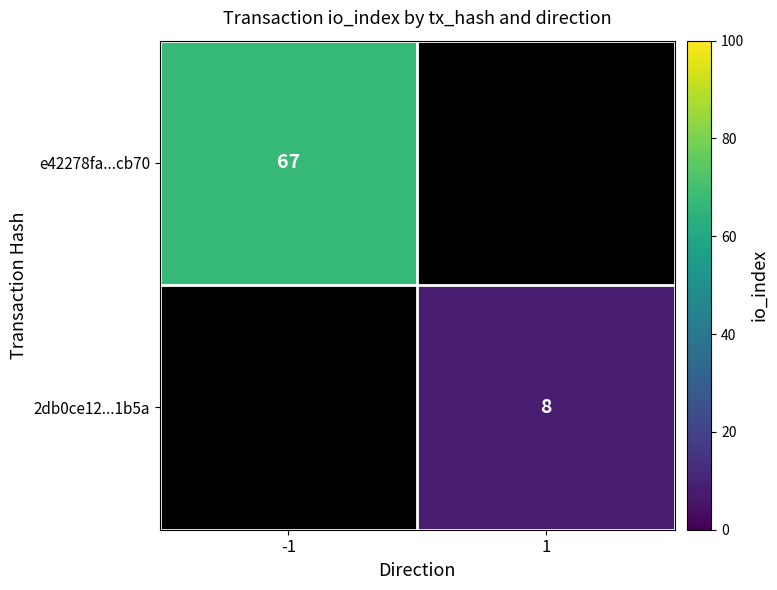

The value of 2db0ce12...1b5a at 1 is 8. True or false?

True